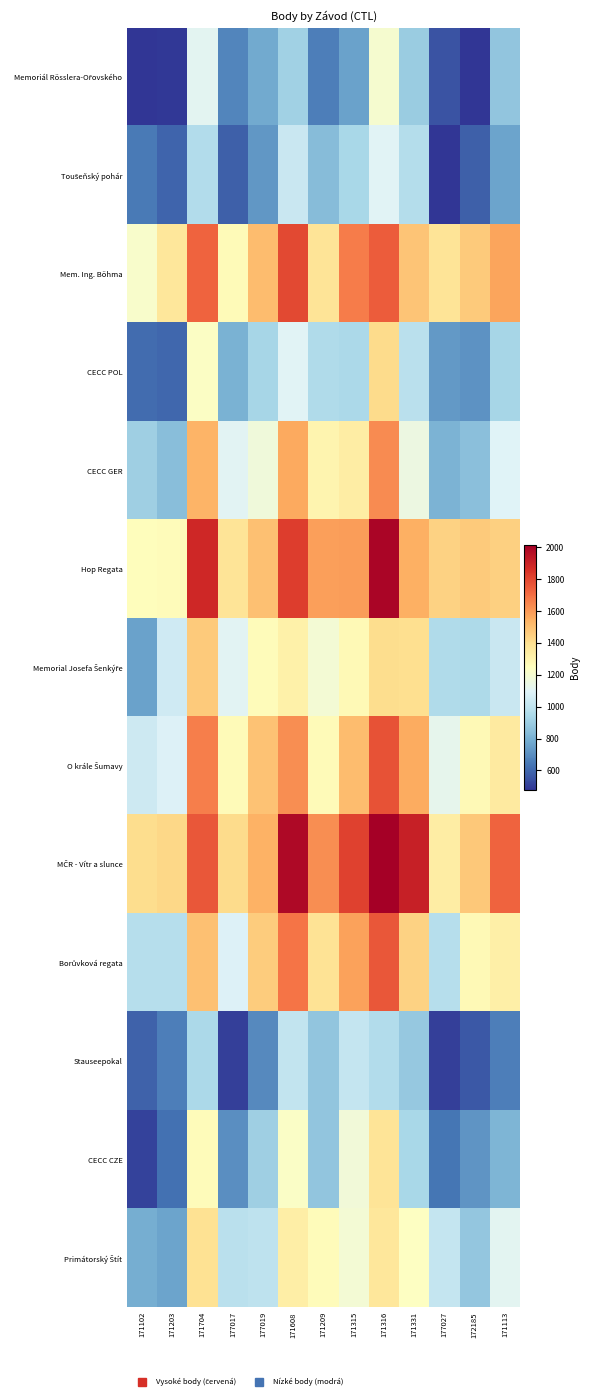

How many categories are shown in the chart?

13